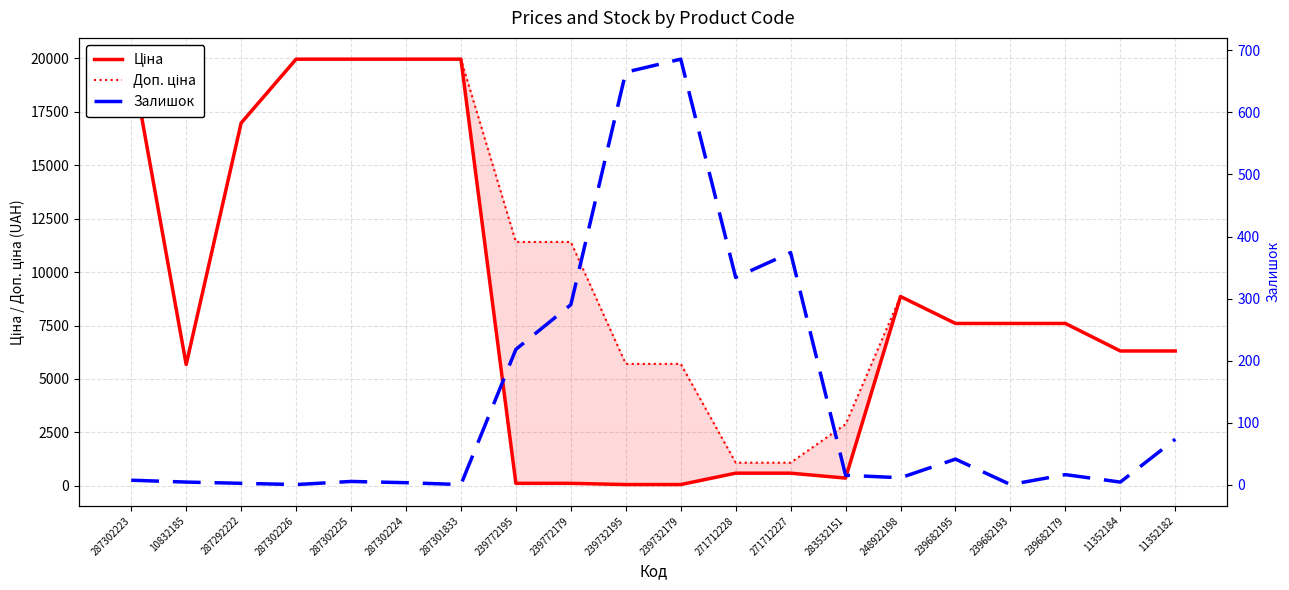

Between 239772179 and 287302226, which is larger?

287302226